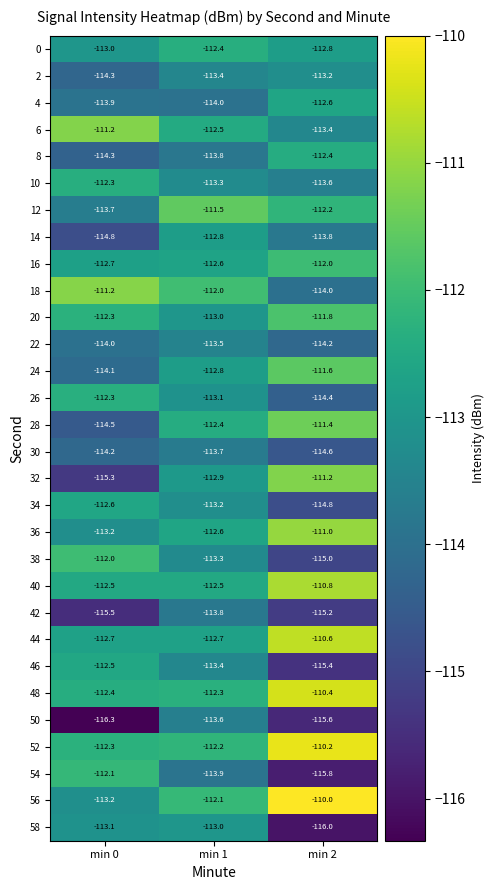

Which series has the largest range (max minus min)?

32